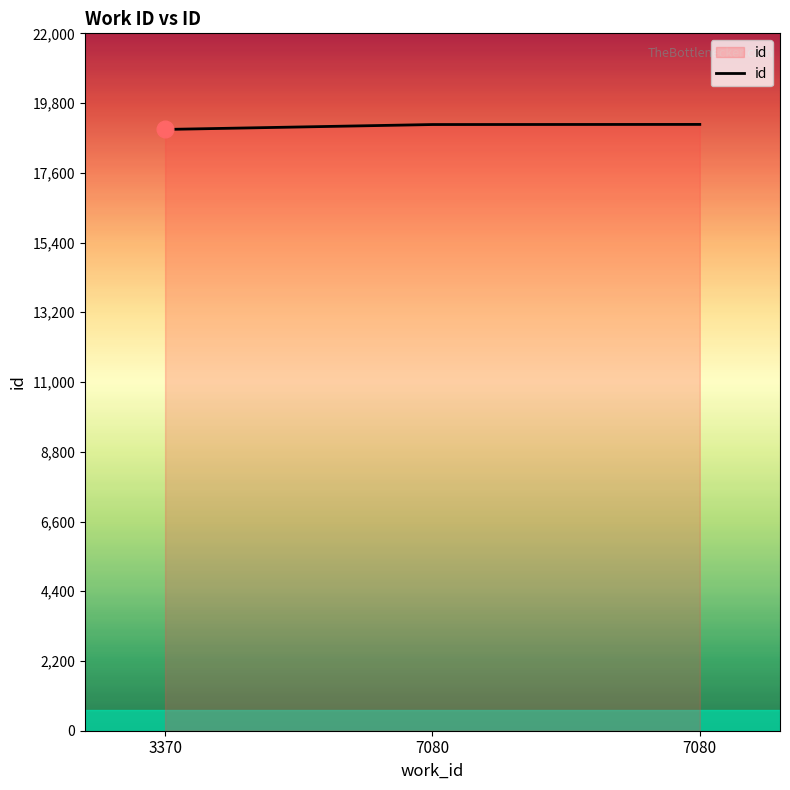

Does the chart have visible grid lines?

No